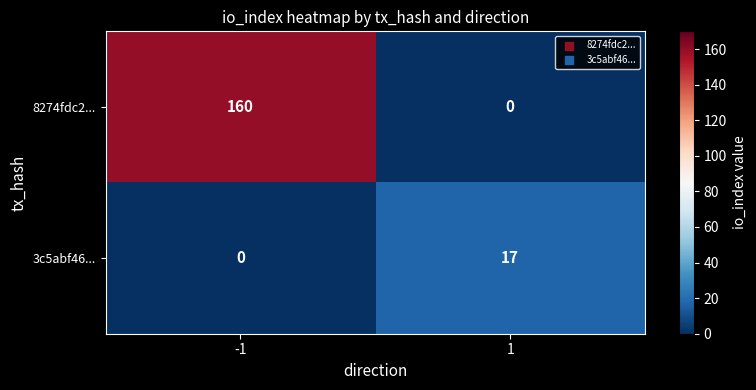

At which category is the sum across all series the highest?

-1